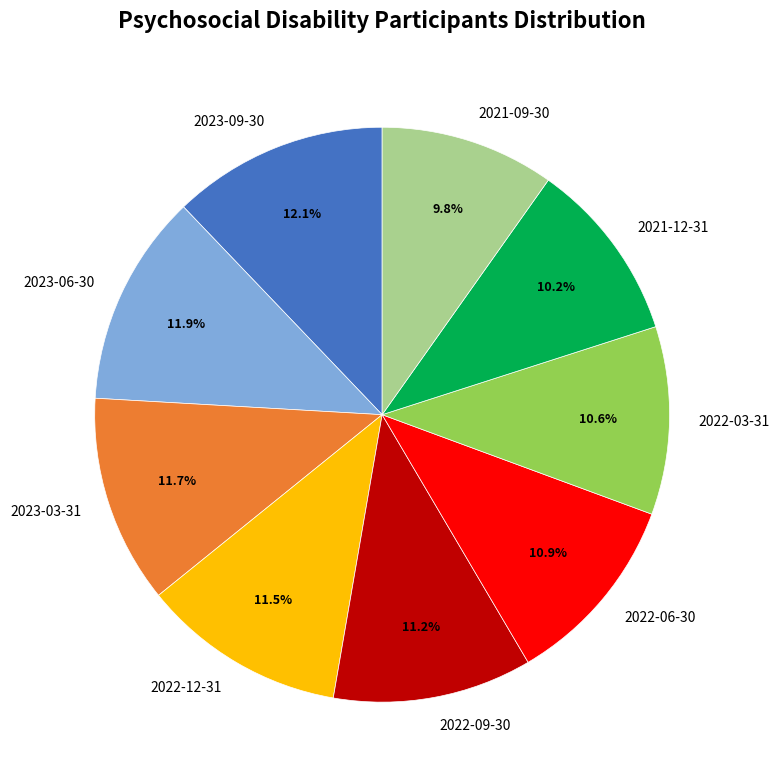

What is the ratio of the value at 2022-03-31 to the value at 2023-09-30?

0.9